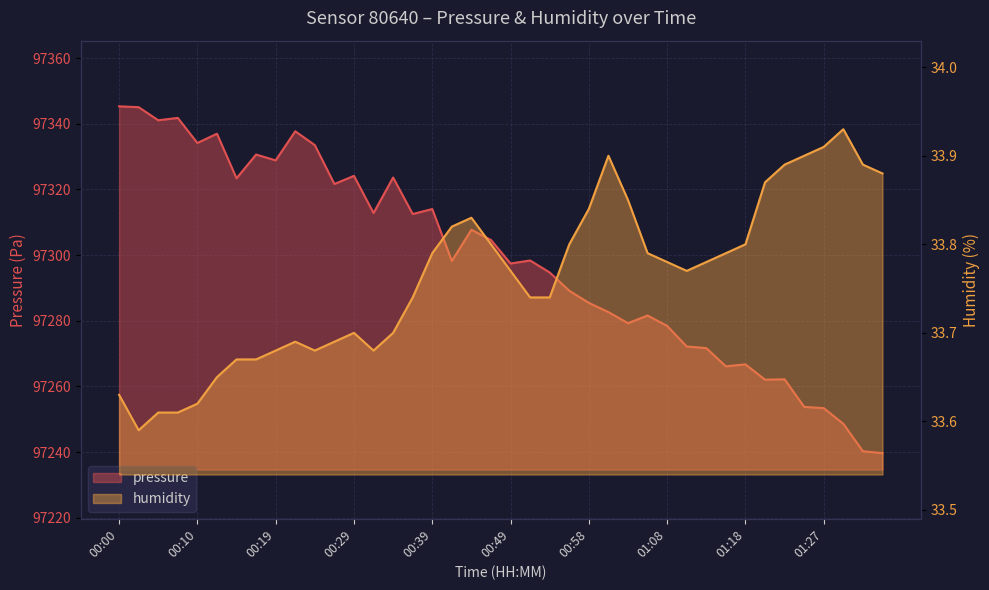

What is the spread (max minus min) of values at 01:13?

97237.9